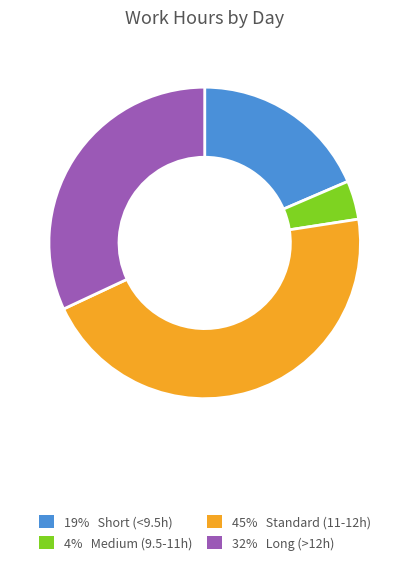

Is there a majority slice in this chart?

No